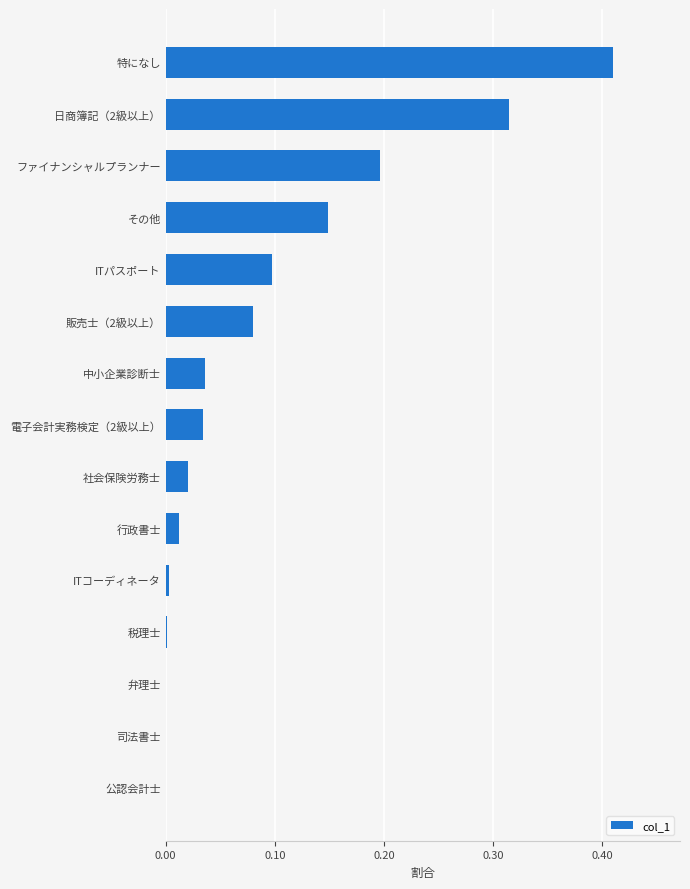

Is it true that the value at 税理士 is 0.0?

True